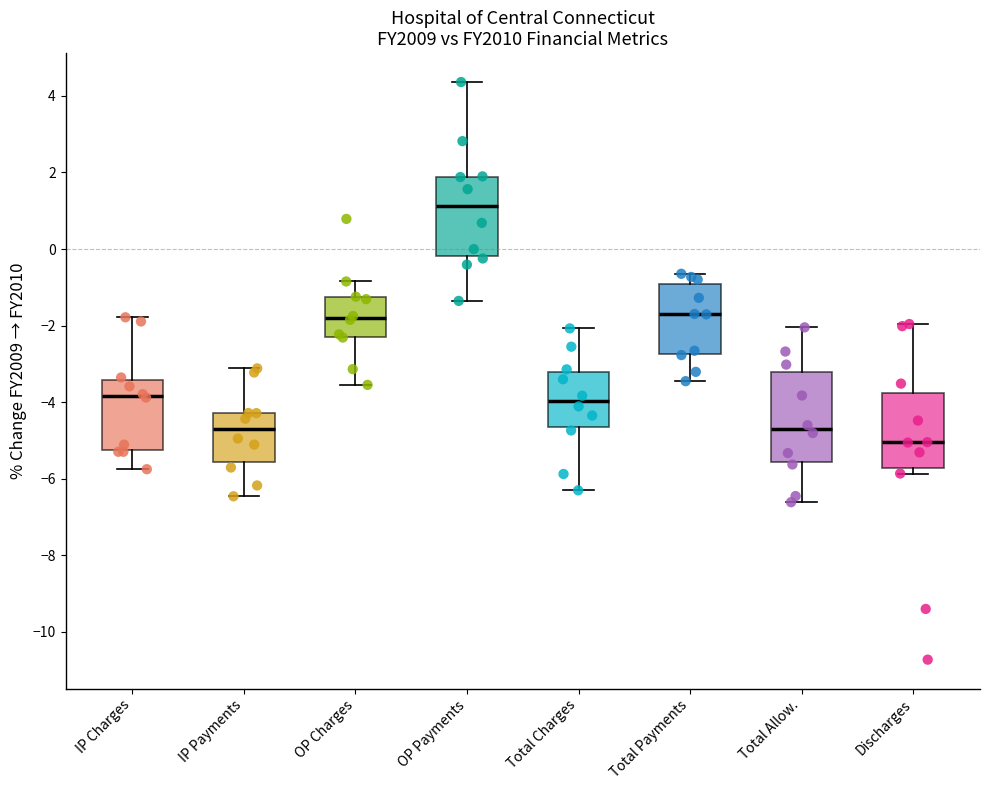

Comparing the boxes themselves (not the whiskers), which one is the tallest?

Total Allow.